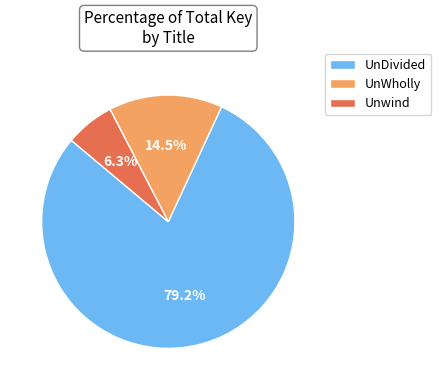

What portion of the pie excludes Unwind?

93.7%